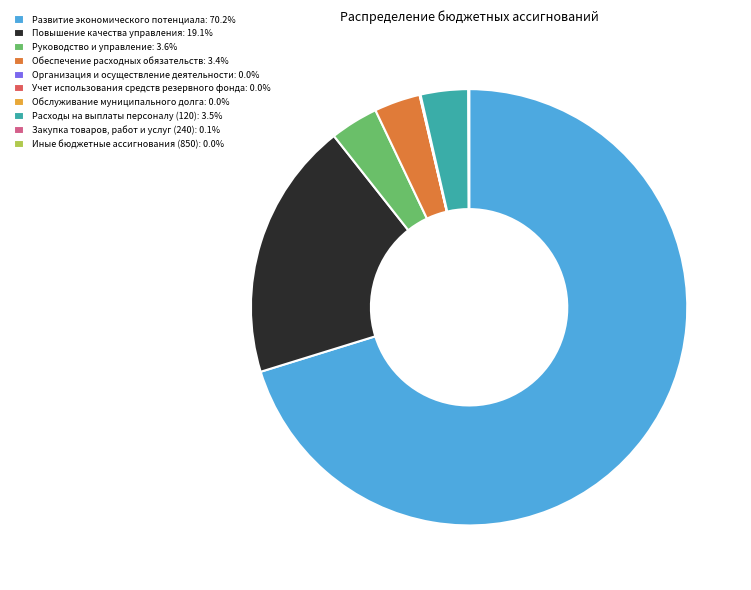

Does Развитие экономического потенциала: 70.2% represent more than half of the total?

Yes